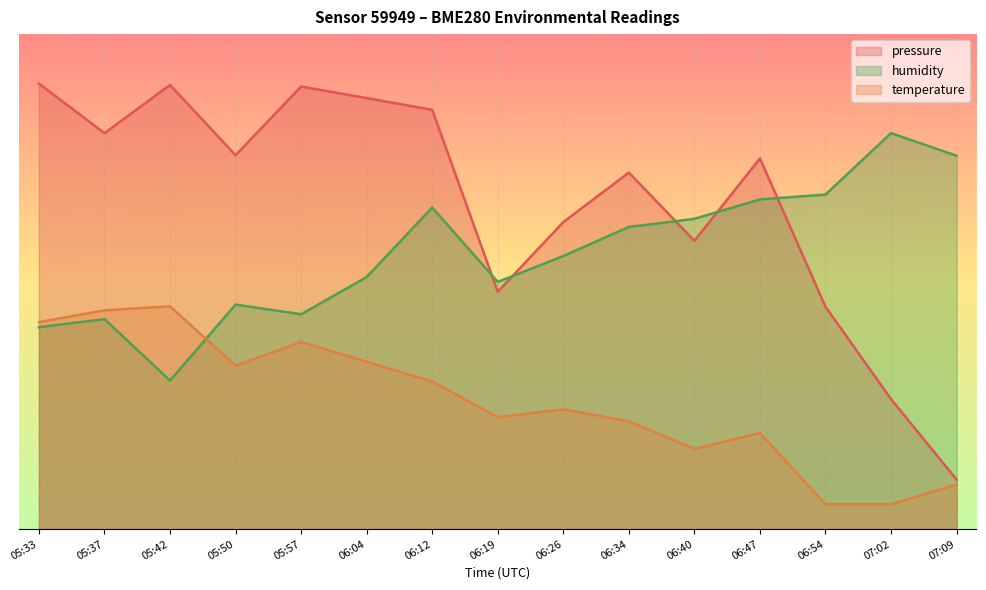

In temperature, how many points are higher than both neighbors (excluding endpoints)?

4